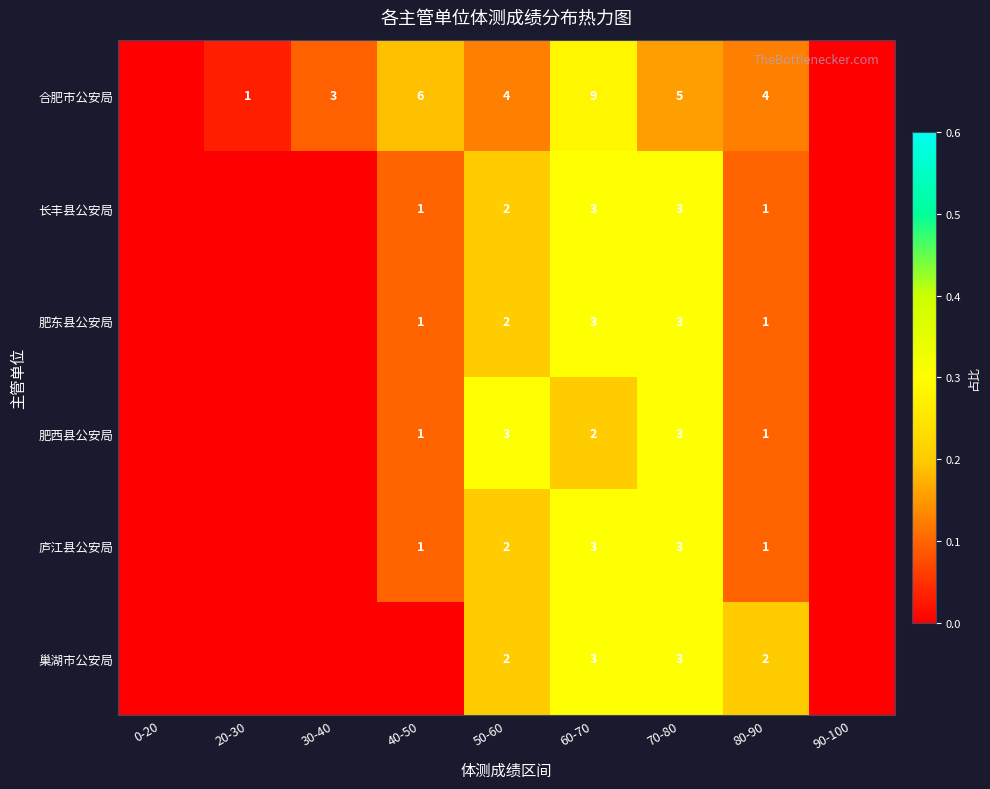

What is the total value across all series at 60-70?

23